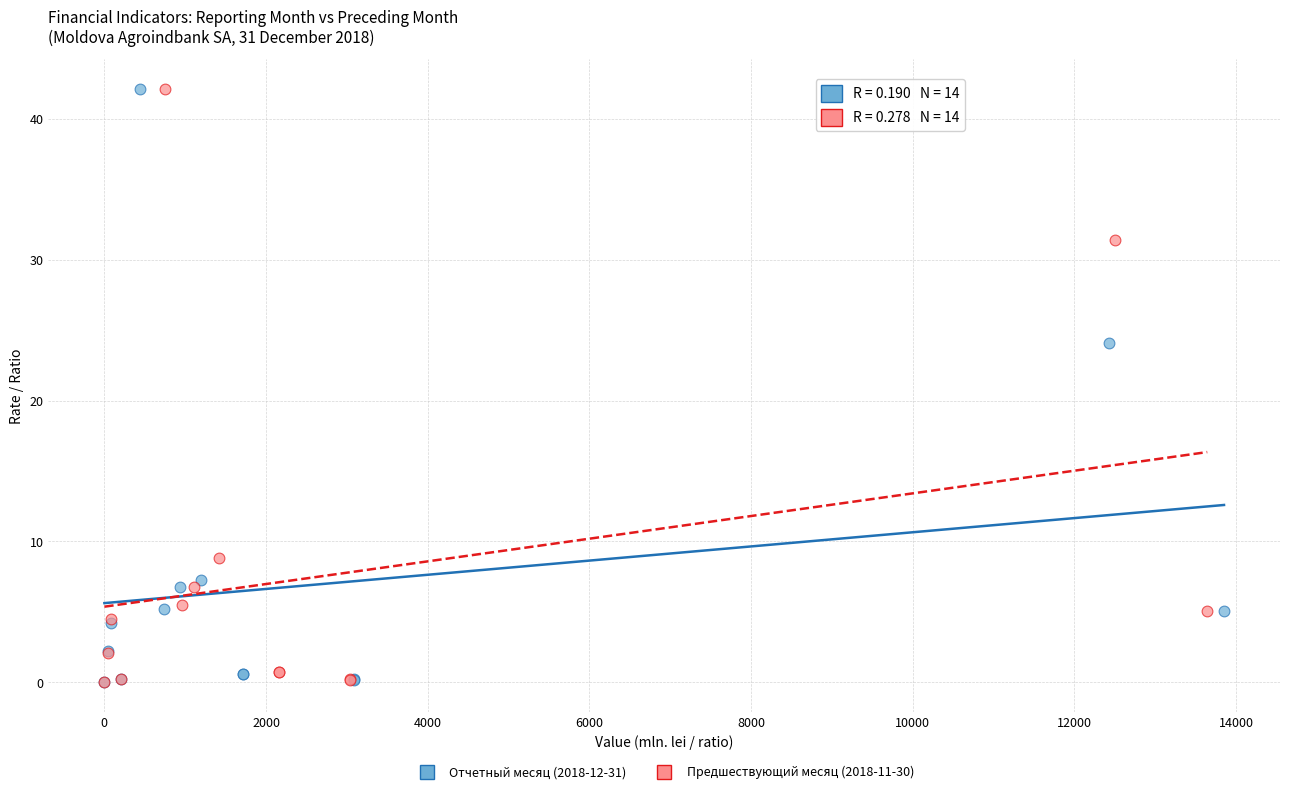

What are all the series names shown in the legend?

Отчетный месяц (2018-12-31), Предшествующий месяц (2018-11-30)